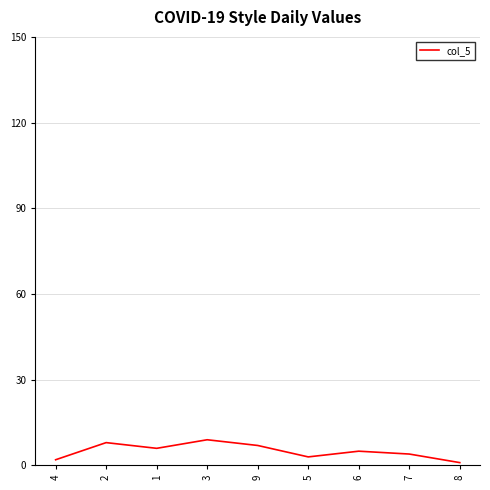

Is it true that the value at 1 is 6?

True